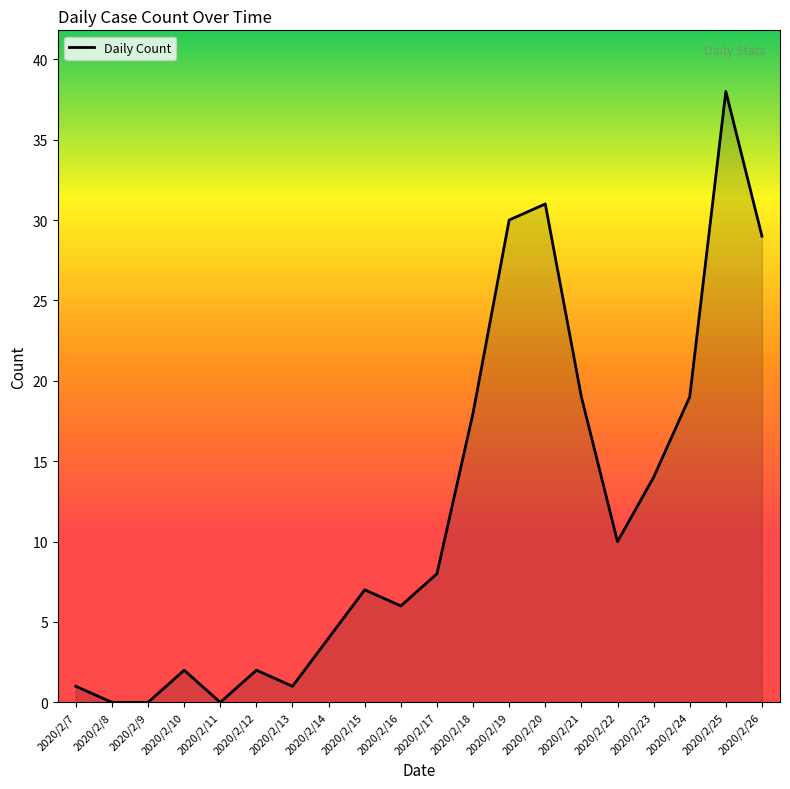

Is it true that the value at 2020/2/19 is 52?

False